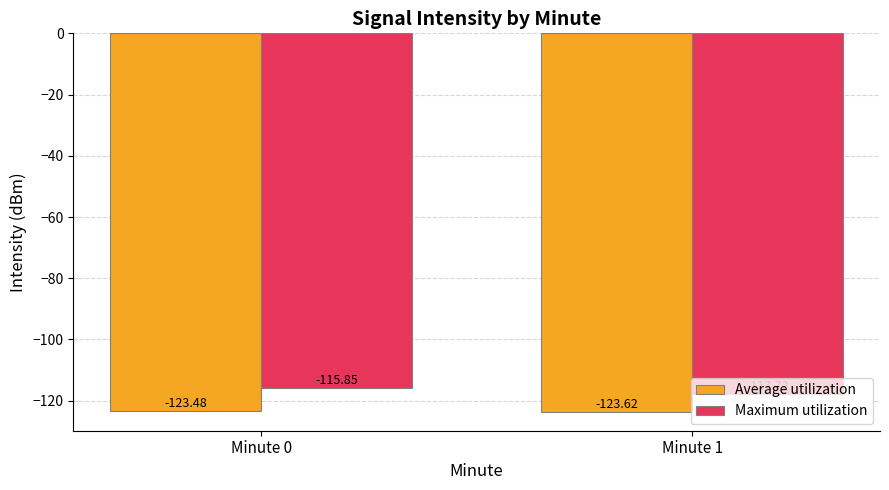

What is the difference between the Maximum utilization values at Minute 0 and Minute 1?

1.9